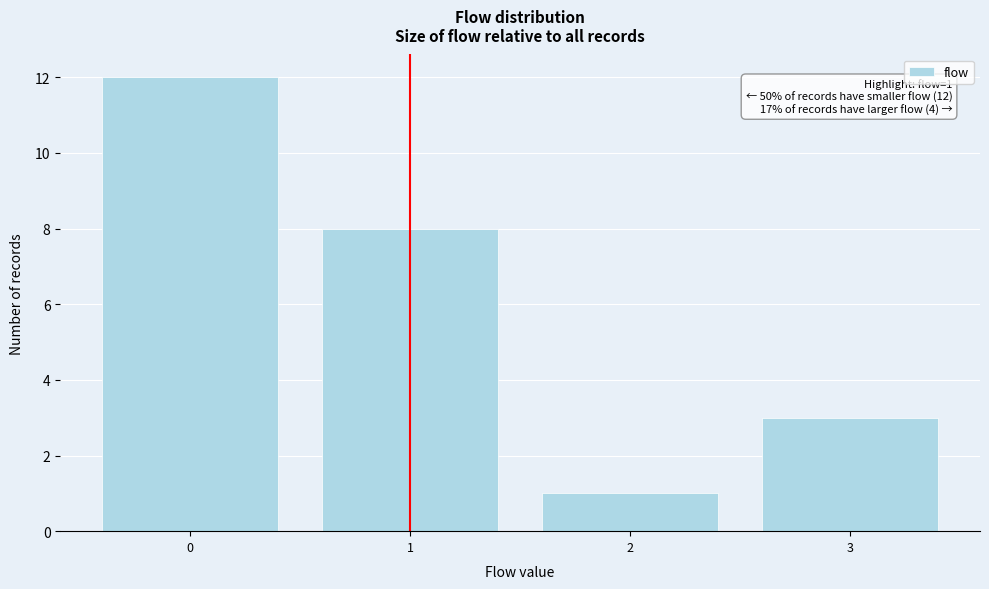

Reading right to left, transcribe all the data shown in this chart.

3	1	8	12